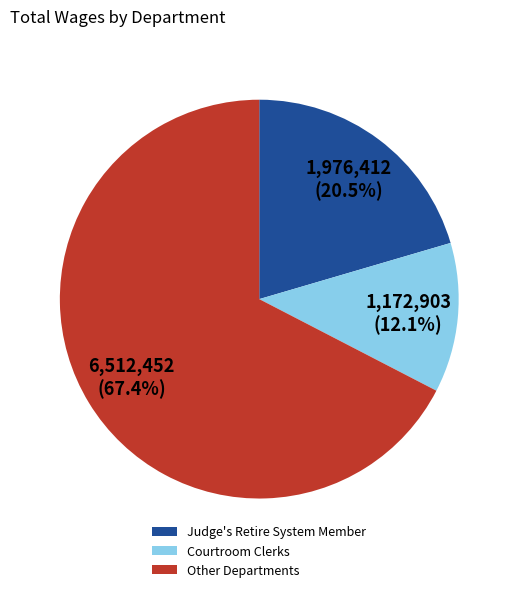

Between Courtroom Clerks and Judge's Retire System Member, which is larger?

Judge's Retire System Member